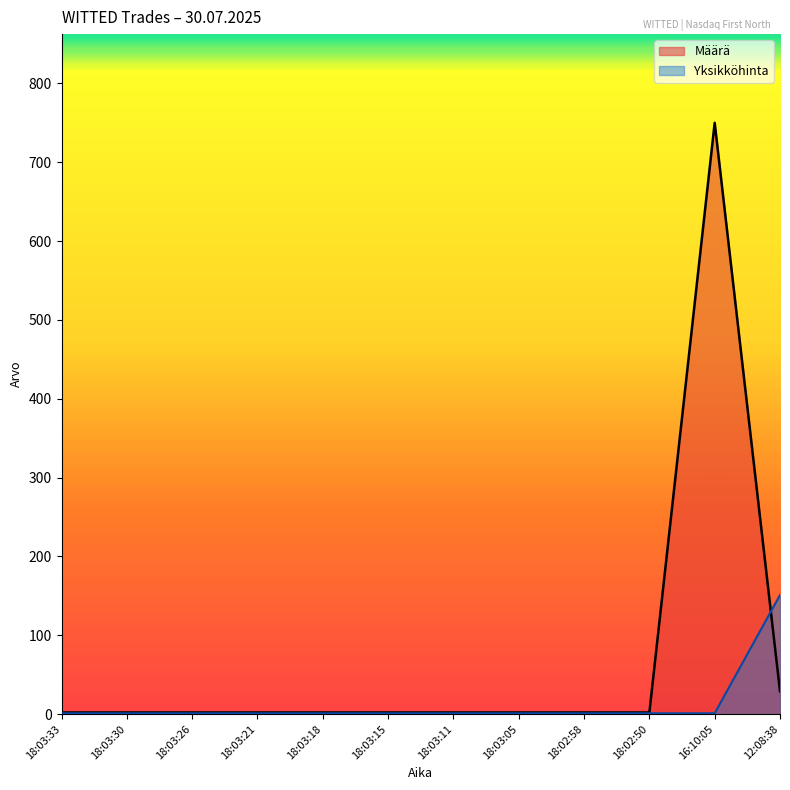

What are all the series names shown in the legend?

Määrä, Yksikköhinta